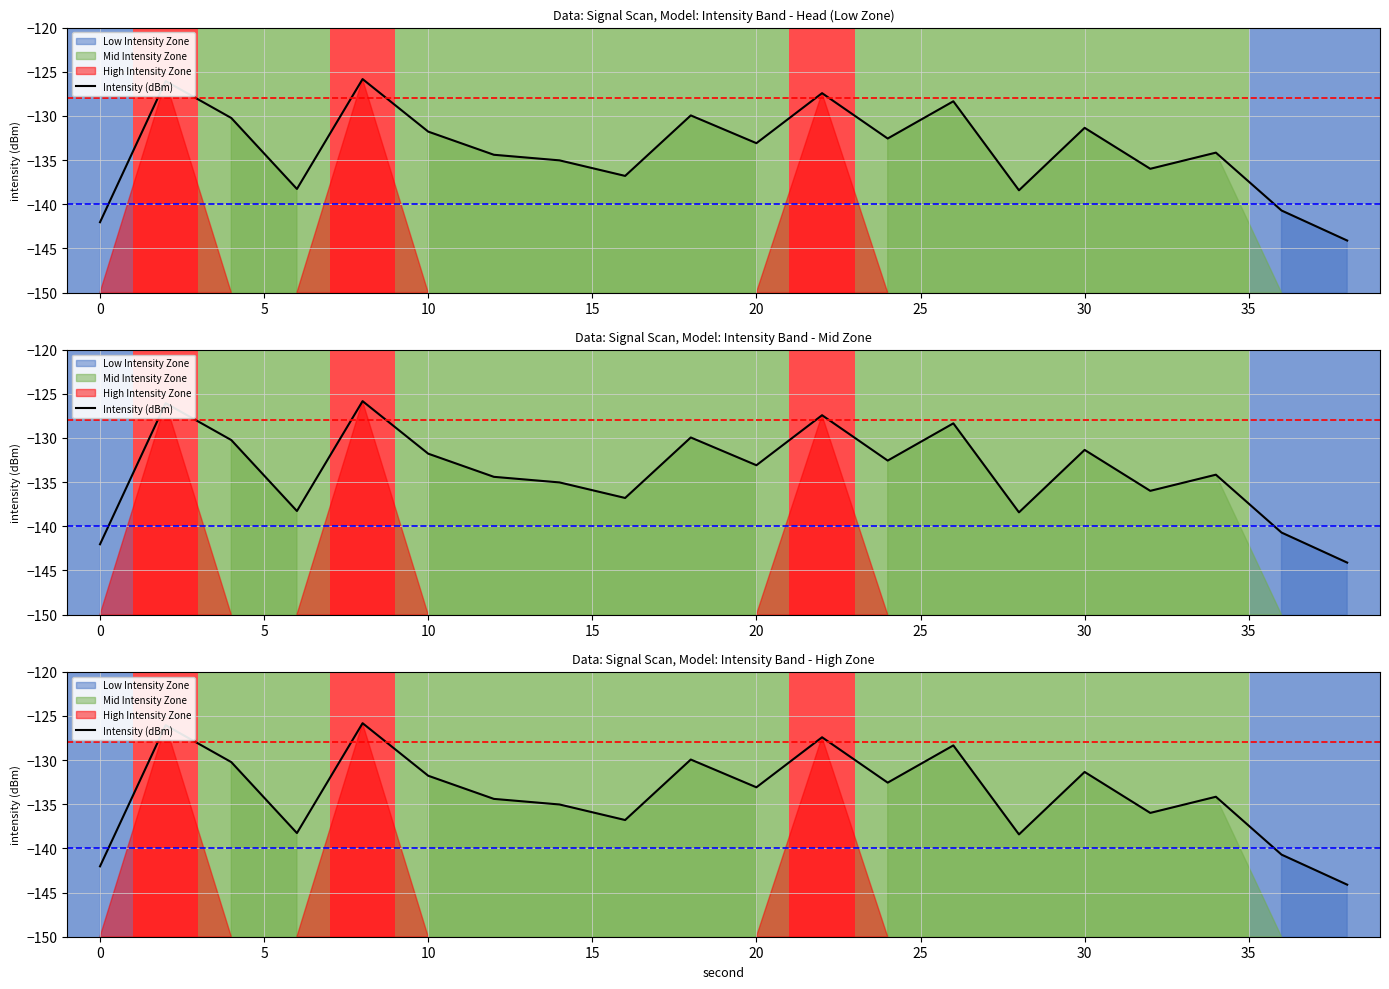

What is the value of the 12th point from the left?

-127.4